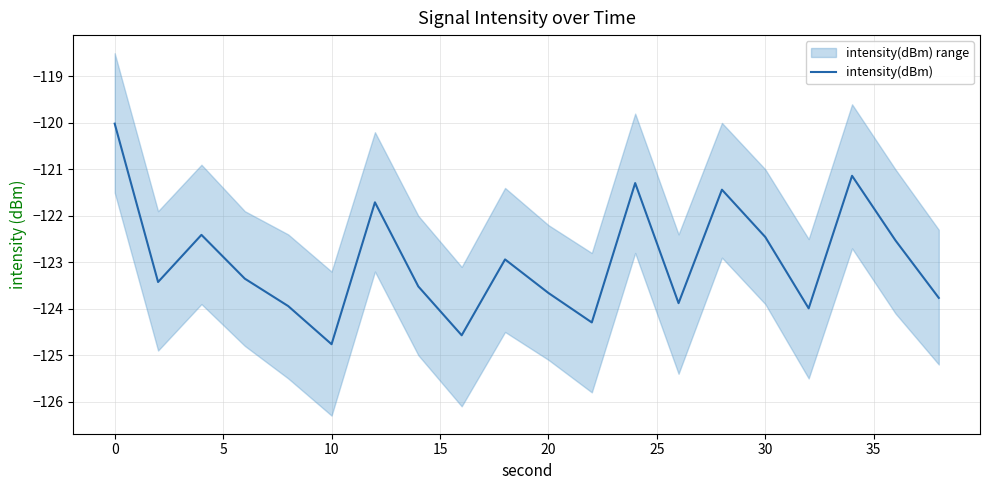

What is the lowest value of the intensity(dBm) series?

-124.8